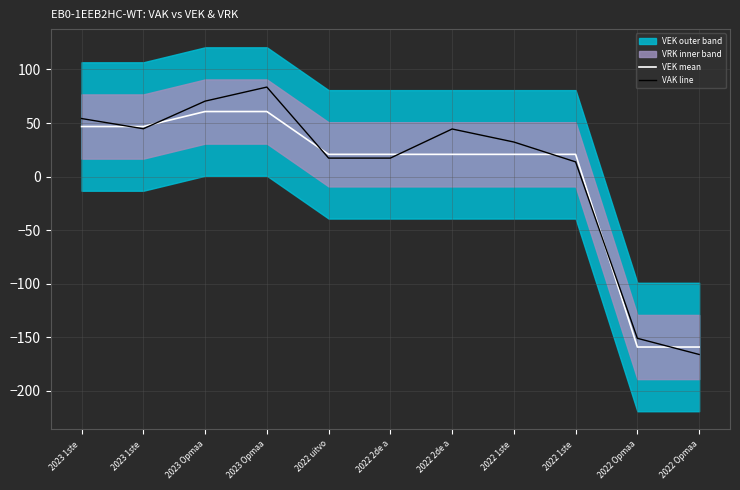

At which category does the chart reach its peak across all series?

2023 Opmaa